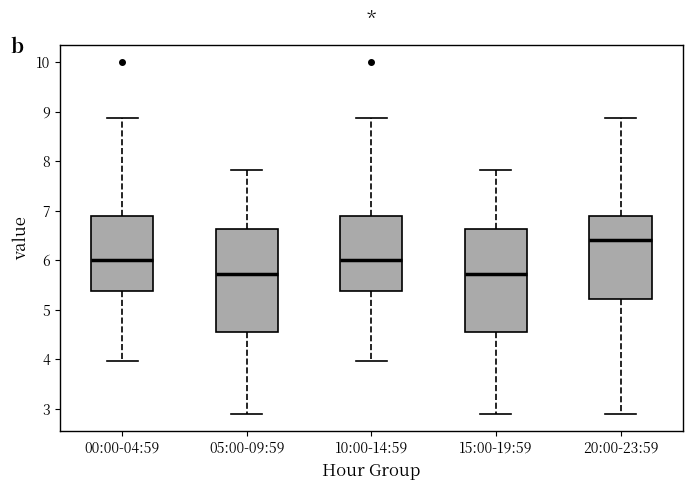

Reading left to right, read every box against the y-axis: the position of its median line, the range the box covers, and the ends of its whiskers. The values are not printed on the chart, so give them approximately, as read against the axis.

00:00-04:59: median 6.0, box 5.4 to 6.9, whiskers 4.0 to 8.9
05:00-09:59: median 5.7, box 4.5 to 6.6, whiskers 2.9 to 7.8
10:00-14:59: median 6.0, box 5.4 to 6.9, whiskers 4.0 to 8.9
15:00-19:59: median 5.7, box 4.5 to 6.6, whiskers 2.9 to 7.8
20:00-23:59: median 6.4, box 5.2 to 6.9, whiskers 2.9 to 8.9